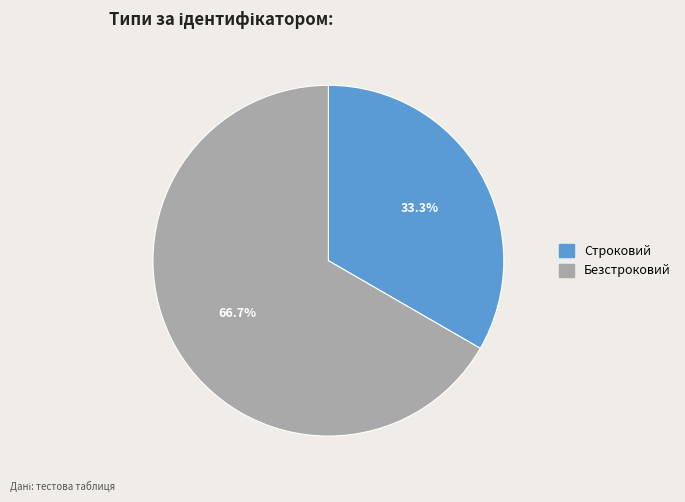

Which category accounts for the majority?

Безстроковий